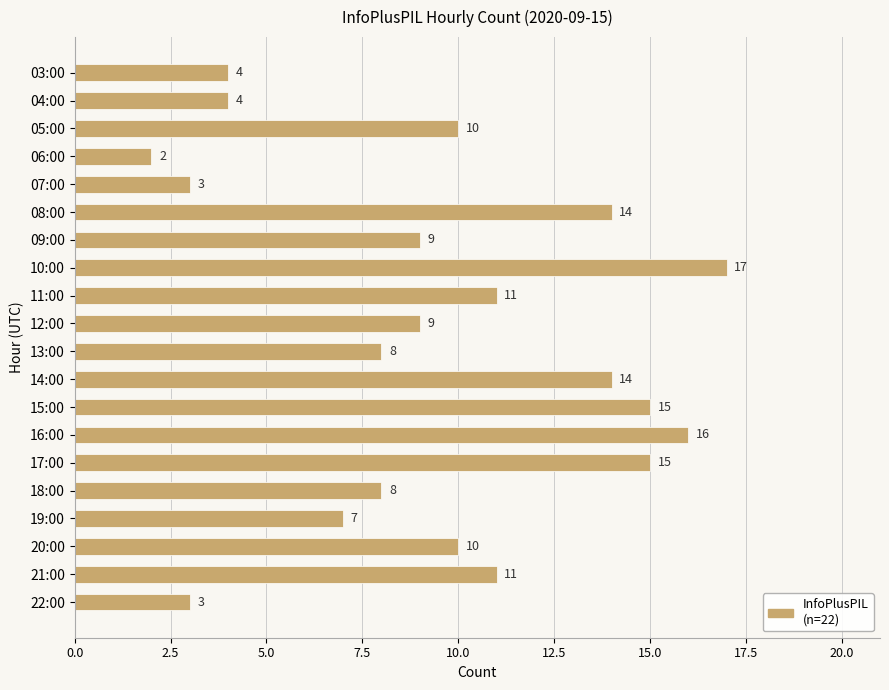

At which category does the chart reach its minimum across all series?

06:00